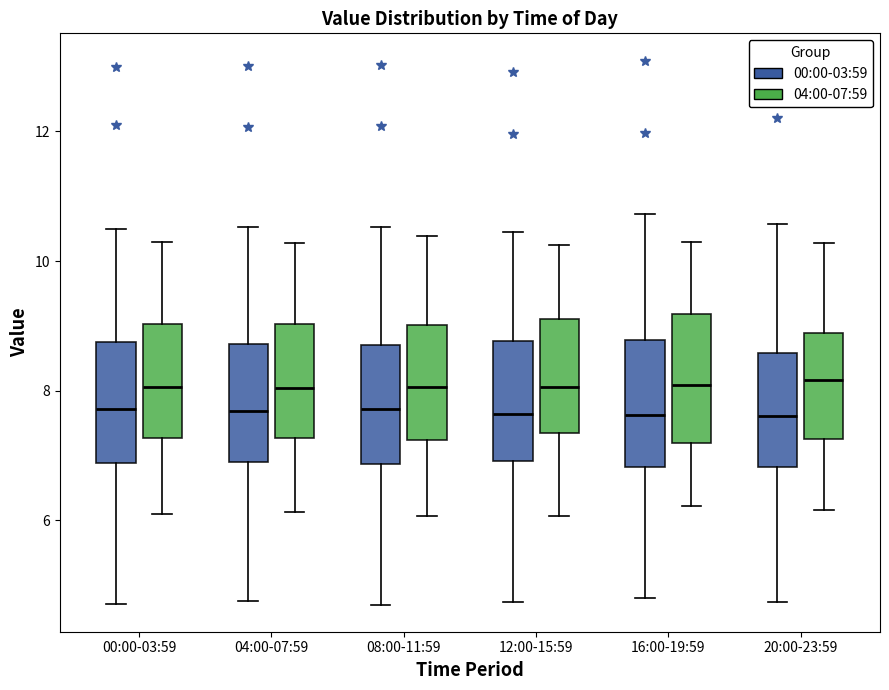

Reading left to right, read every box against the y-axis: the position of its median line, the range the box covers, and the ends of its whiskers. The values are not printed on the chart, so give them approximately, as read against the axis.

00:00-03:59 (00:00-03:59): median 7.8, box 6.8 to 8.8, whiskers 4.8 to 10.6
00:00-03:59 (04:00-07:59): median 8.0, box 7.2 to 9.0, whiskers 6.2 to 10.4
04:00-07:59 (00:00-03:59): median 7.6, box 6.8 to 8.8, whiskers 4.8 to 10.6
04:00-07:59 (04:00-07:59): median 8.0, box 7.2 to 9.0, whiskers 6.2 to 10.2
08:00-11:59 (00:00-03:59): median 7.8, box 6.8 to 8.8, whiskers 4.6 to 10.6
08:00-11:59 (04:00-07:59): median 8.0, box 7.2 to 9.0, whiskers 6.0 to 10.4
12:00-15:59 (00:00-03:59): median 7.6, box 7.0 to 8.8, whiskers 4.8 to 10.4
12:00-15:59 (04:00-07:59): median 8.0, box 7.4 to 9.0, whiskers 6.0 to 10.2
16:00-19:59 (00:00-03:59): median 7.6, box 6.8 to 8.8, whiskers 4.8 to 10.8
16:00-19:59 (04:00-07:59): median 8.0, box 7.2 to 9.2, whiskers 6.2 to 10.2
20:00-23:59 (00:00-03:59): median 7.6, box 6.8 to 8.6, whiskers 4.8 to 10.6
20:00-23:59 (04:00-07:59): median 8.2, box 7.2 to 8.8, whiskers 6.2 to 10.2